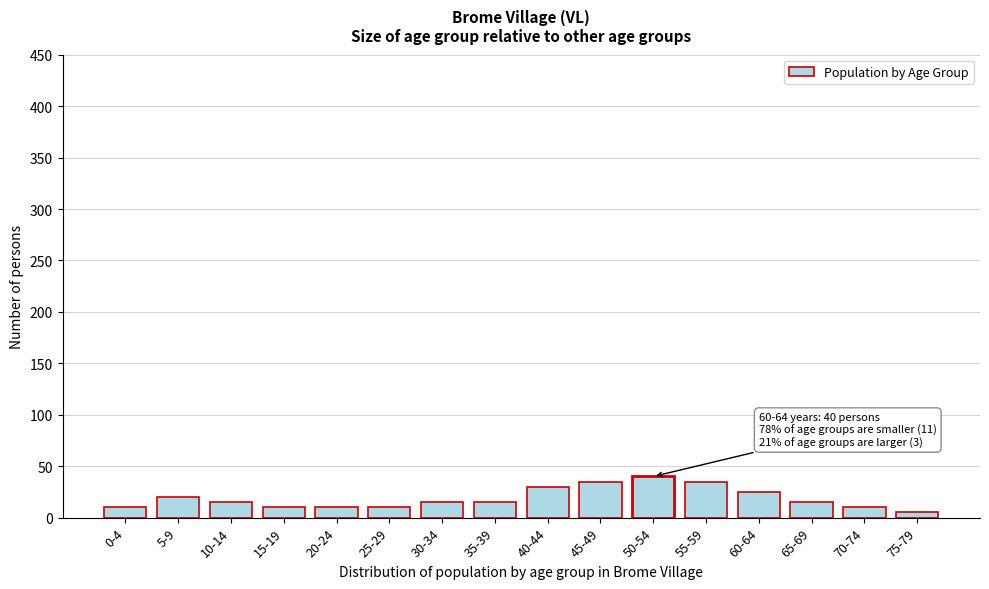

Reading left to right, what are all the values shown in this chart?

0-4=10	5-9=20	10-14=15	15-19=10	20-24=10	25-29=10	30-34=15	35-39=15	40-44=30	45-49=35	50-54=40	55-59=35	60-64=25	65-69=15	70-74=10	75-79=5